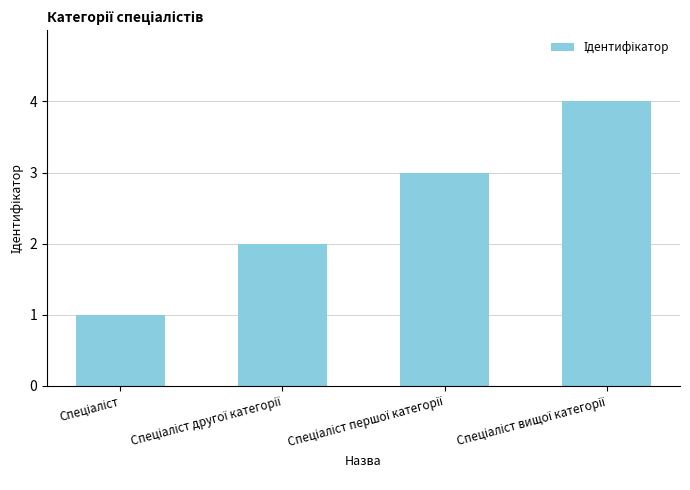

Count the number of data series in this chart.

1